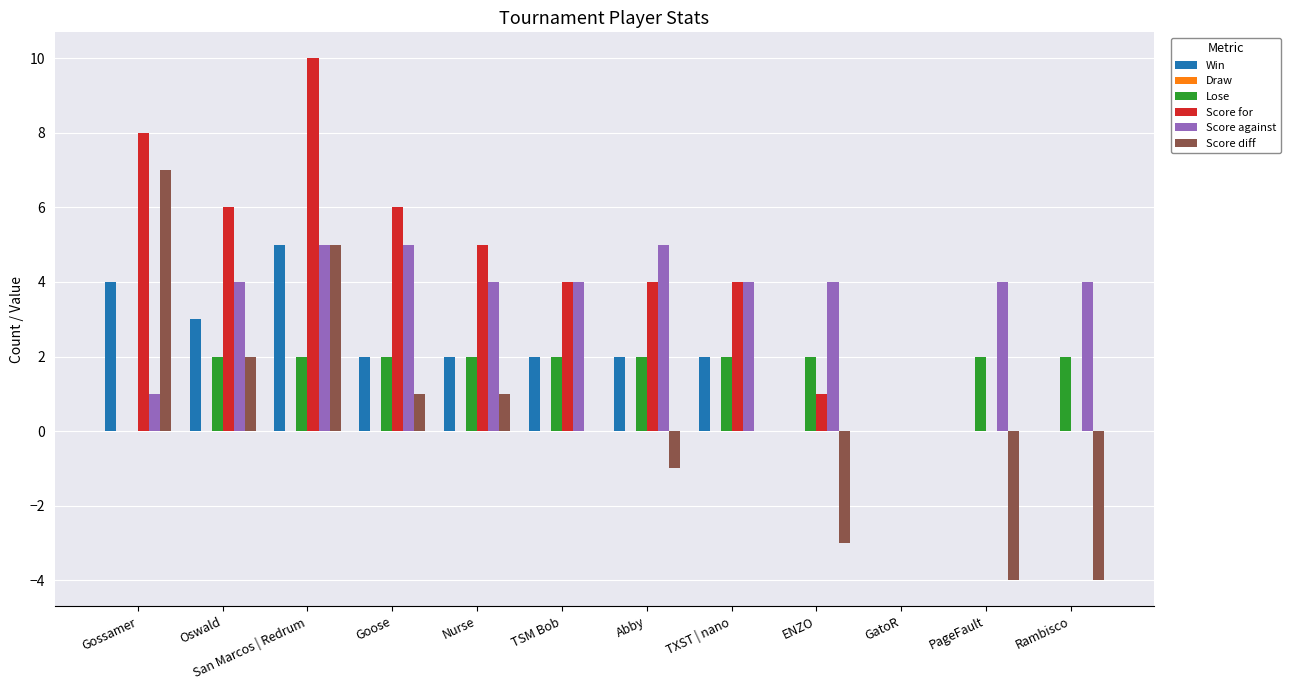

Is the value of Lose at Abby greater than the value of Win at GatoR?

Yes